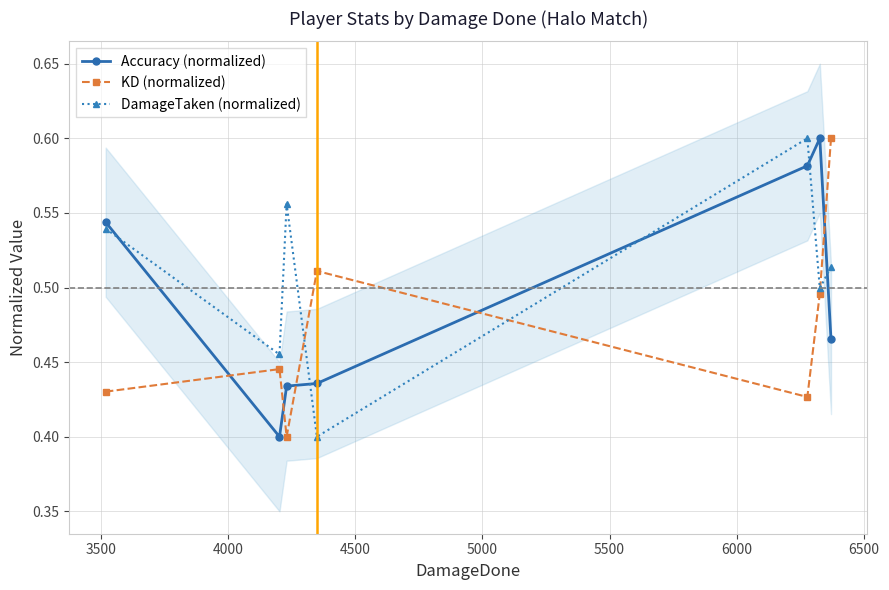

After their last crossing, which series has the higher values: Accuracy (normalized) or DamageTaken (normalized)?

DamageTaken (normalized)